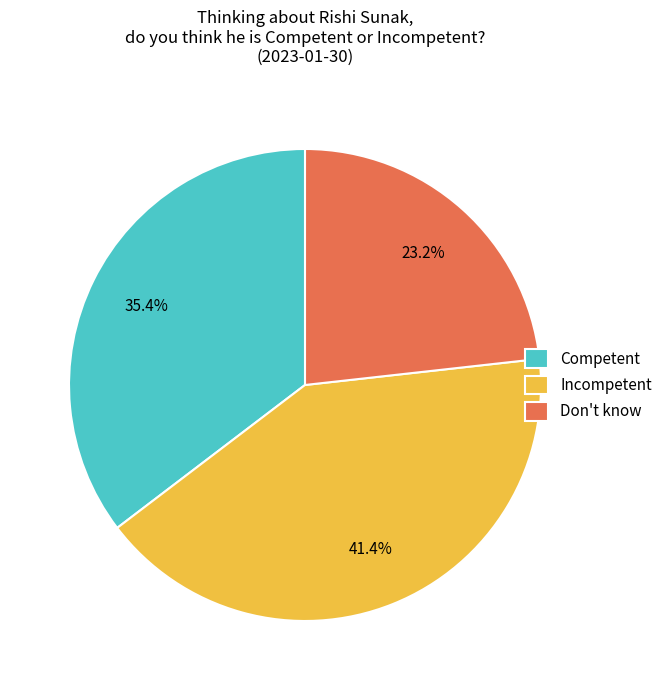

Is it true that Don't know is 23% of the pie?

True